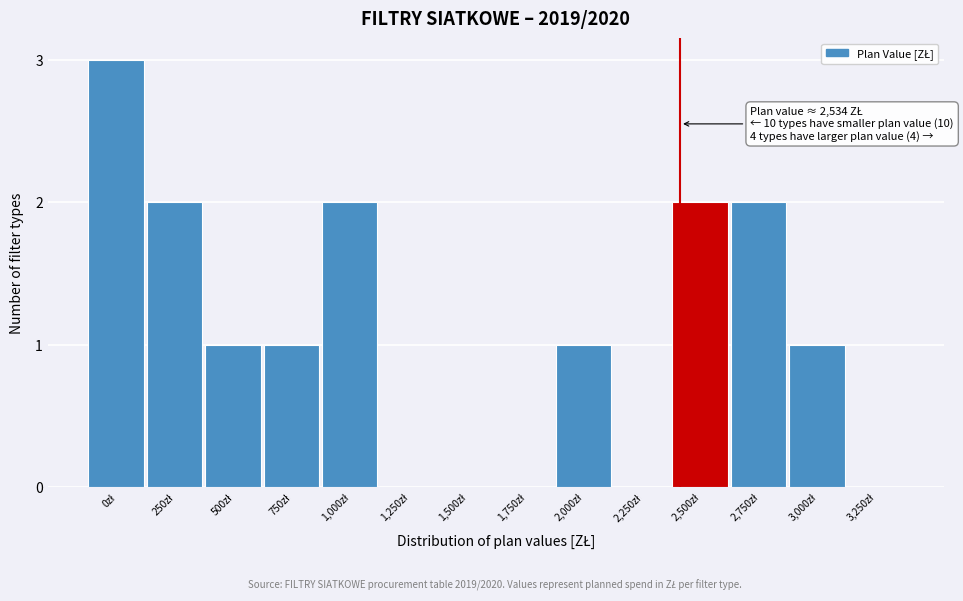

What is the greatest value displayed?

3